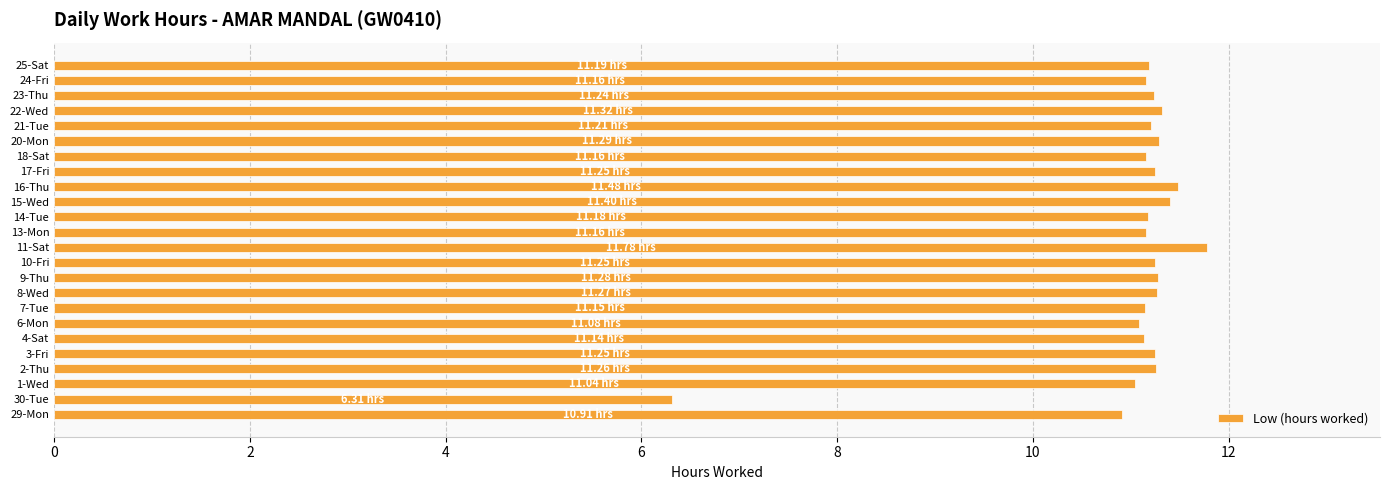

What is the greatest value displayed?

11.8